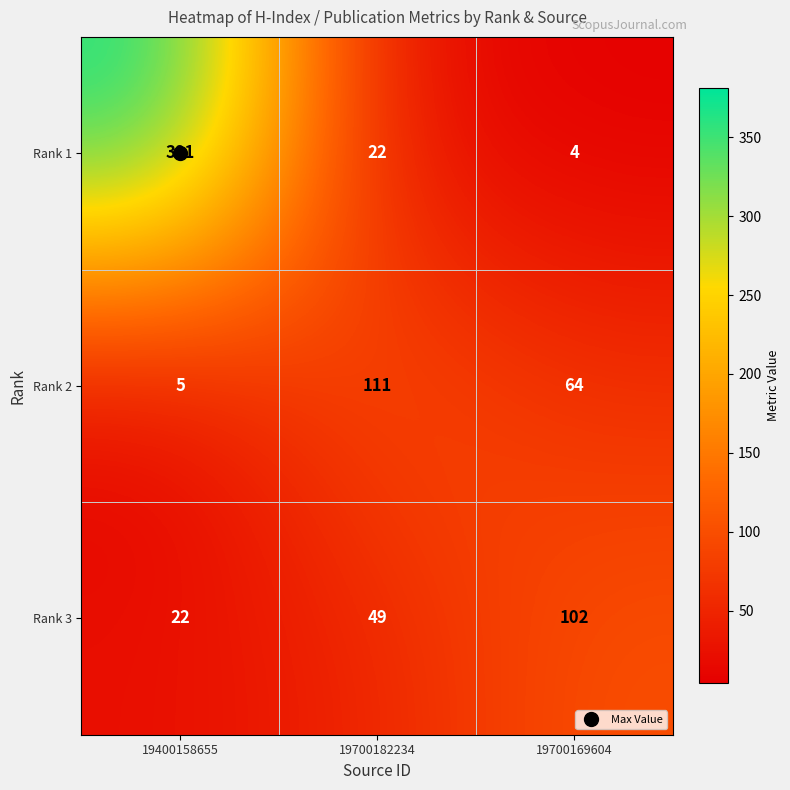

True or false: Rank 2 has a value of 5 at 19400158655.

True